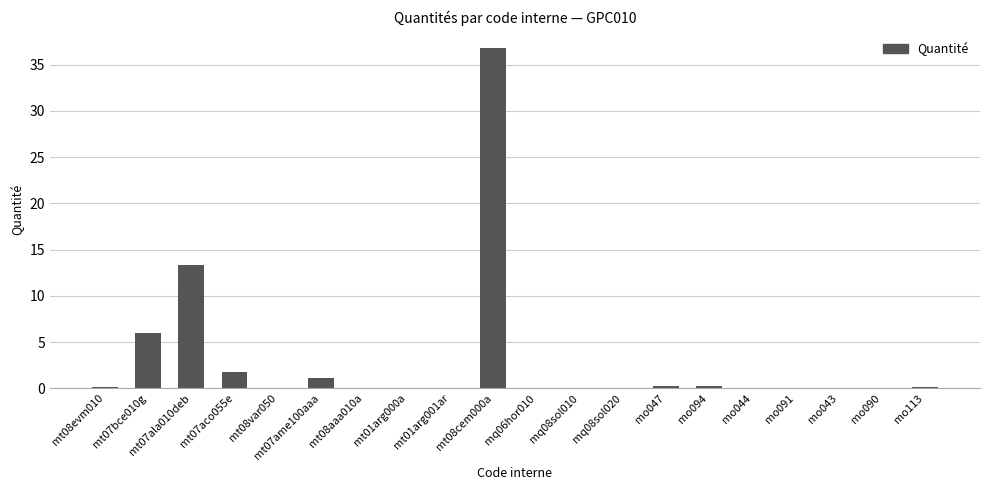

What is the maximum value shown in the chart?

36.8